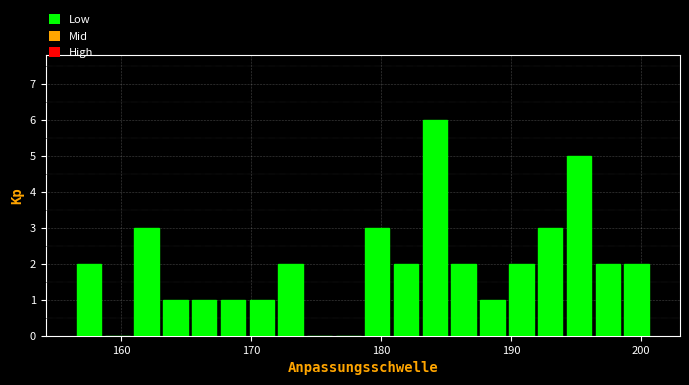

Read against the x-axis, roughly where is the centre of the tallest bar?

184